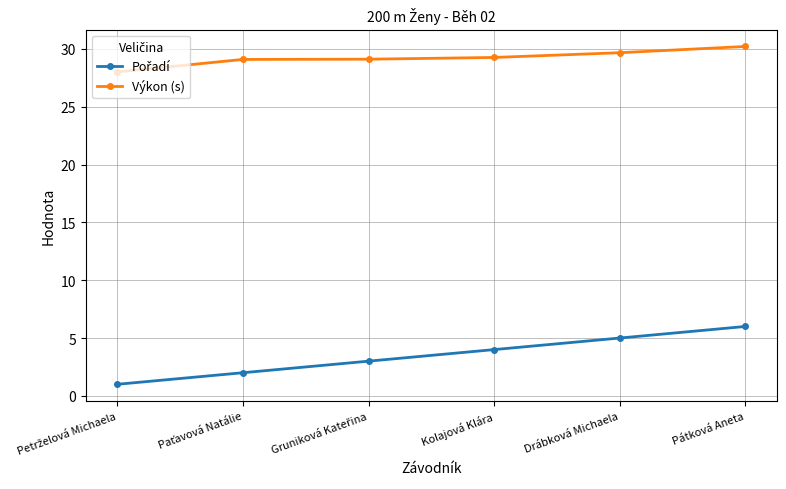

What is the minimum value shown in the chart?

1.0